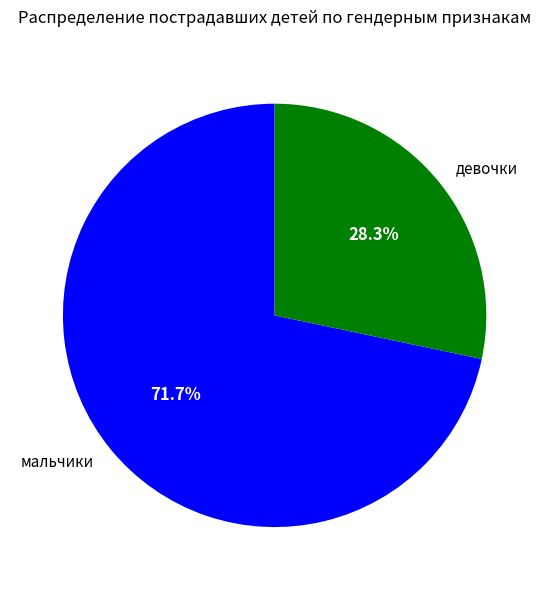

To the nearest percent, what is the combined percentage of девочки and мальчики?

100%